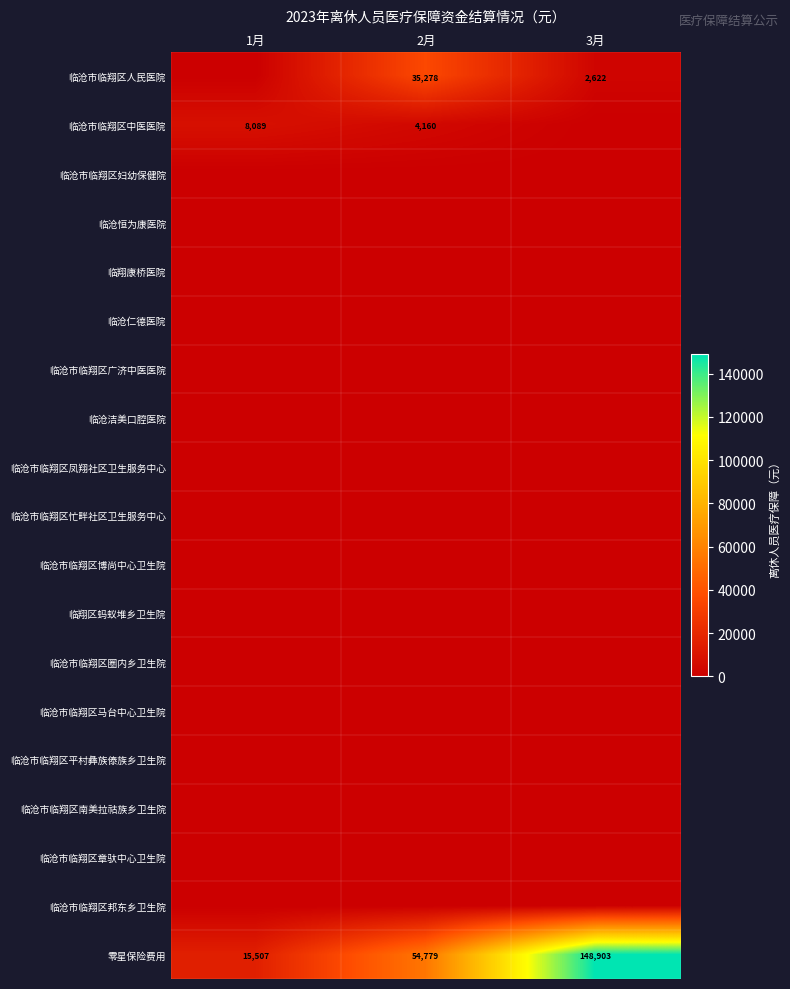

What is the difference between the maximum and second lowest values in the 零星保险费用 series?

94124